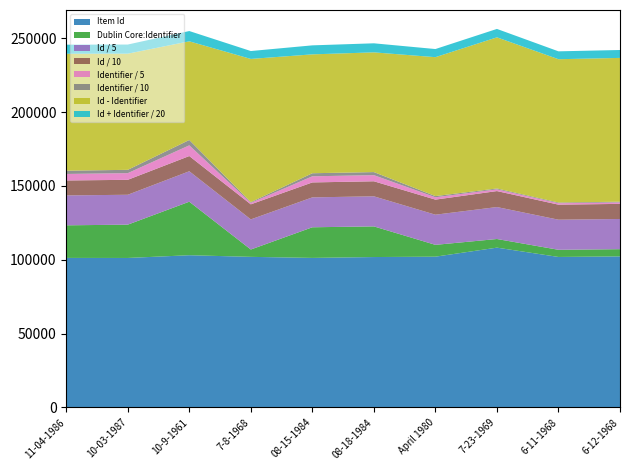

The value of Item Id at 6-12-1968 is 102301.0. True or false?

True